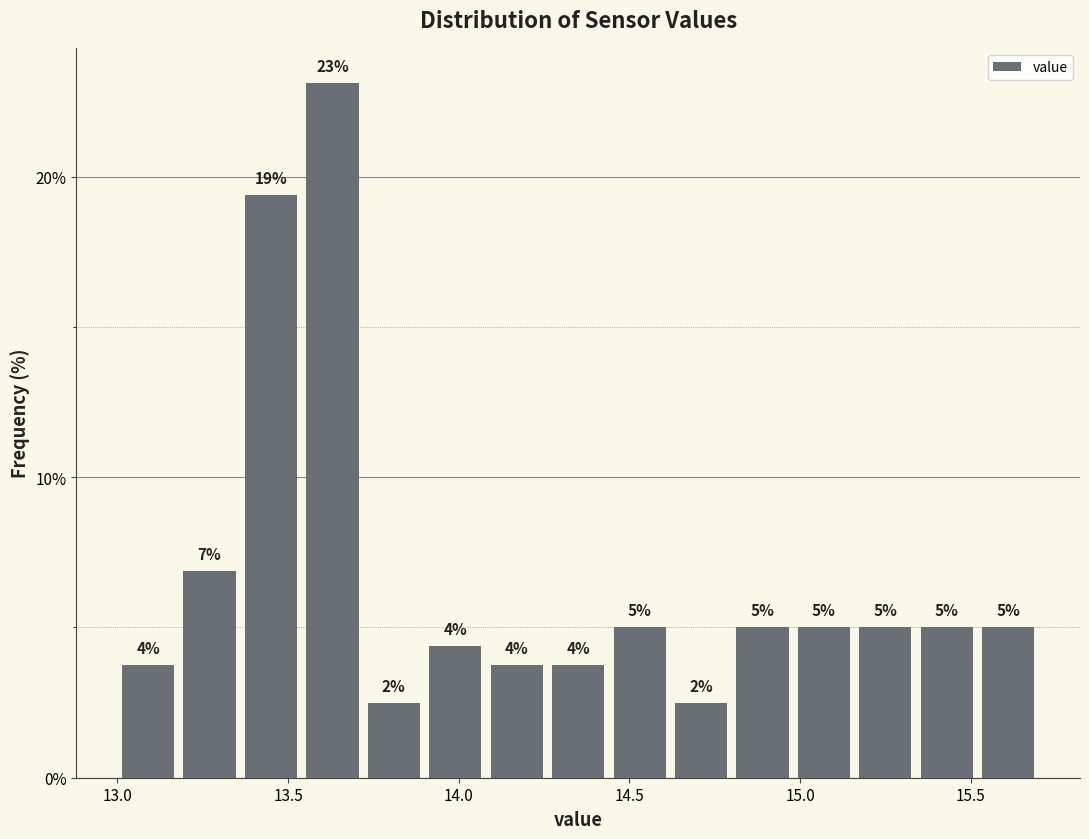

Read against the x-axis, roughly where is the centre of the tallest bar?

13.65